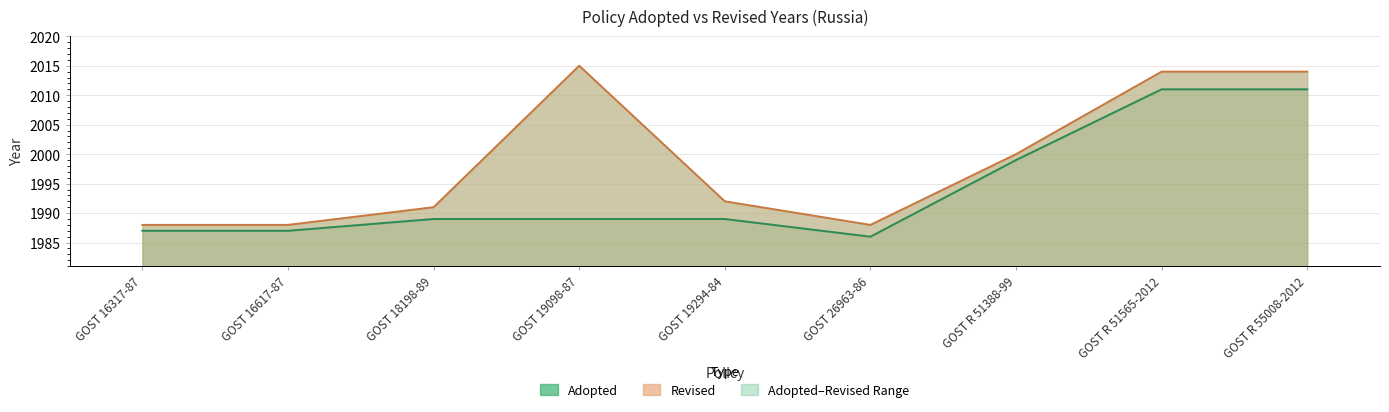

The value of Adopted at GOST R 55008-2012 is 2011. True or false?

True